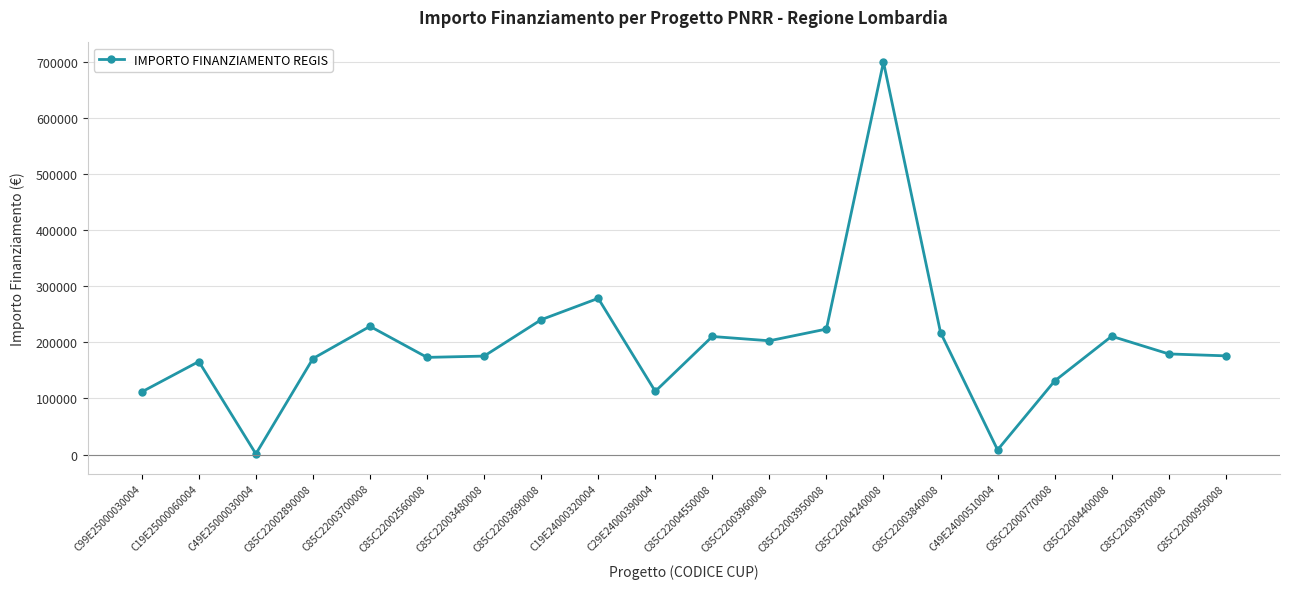

How many points are higher than both their immediate neighbors (excluding endpoints)?

6